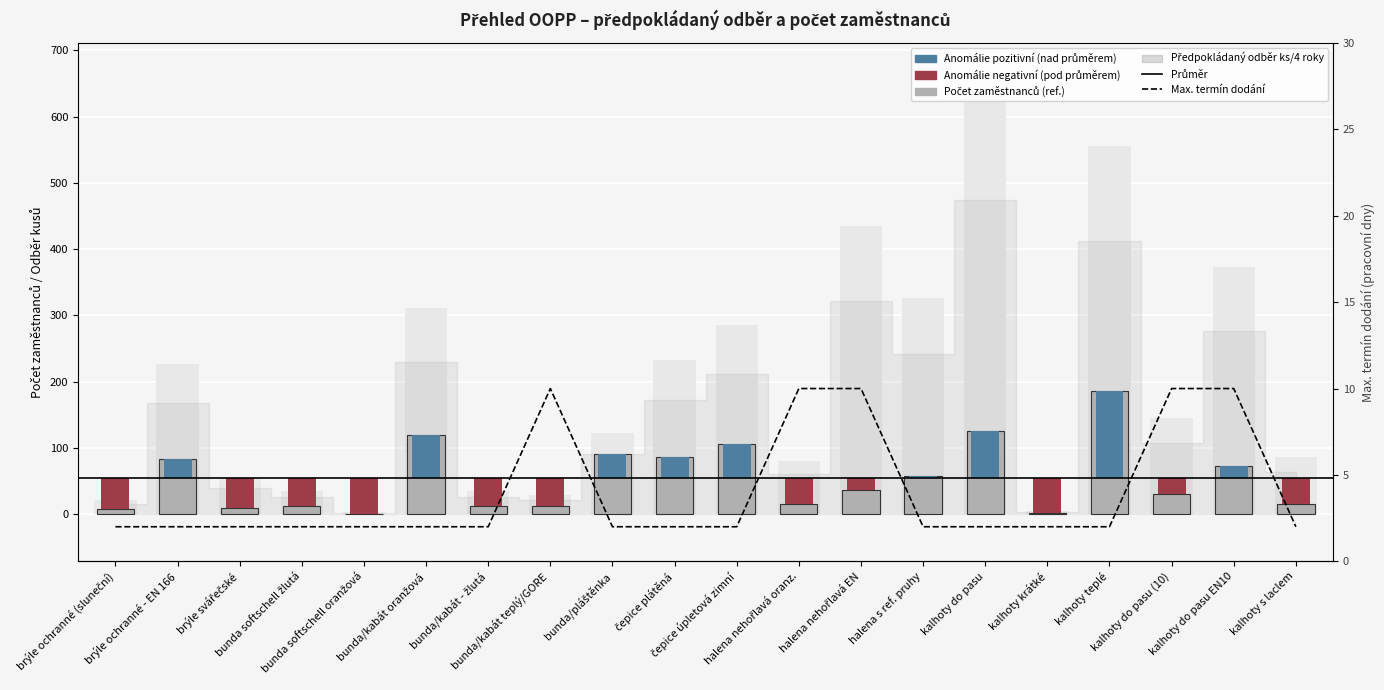

What position from the left is brýle svářečské?

3